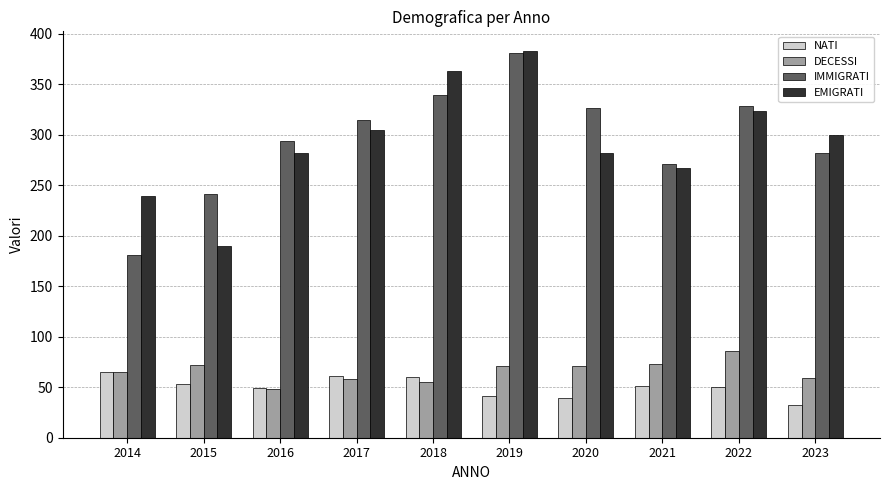

What is the sum of all IMMIGRATI values?

2957